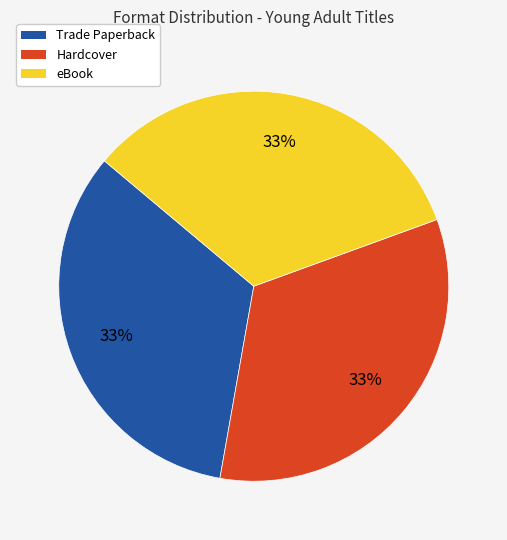

To the nearest percent, what is the average slice percentage?

33%